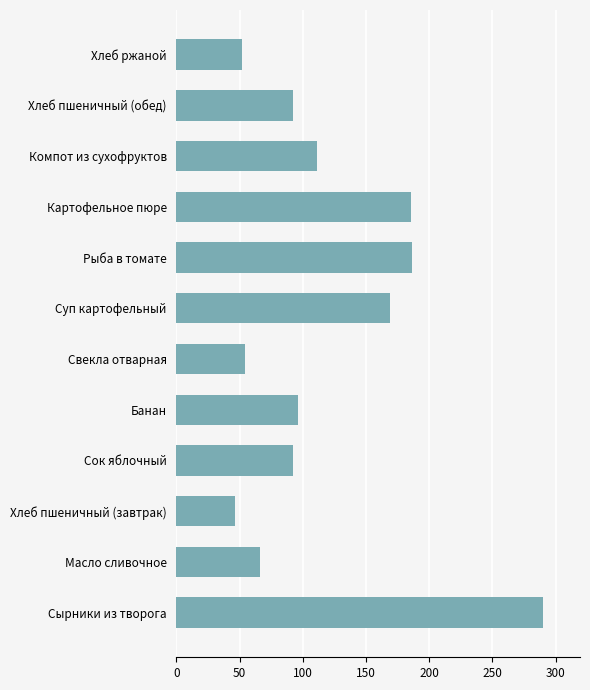

Between Суп картофельный and Картофельное пюре, which is larger?

Картофельное пюре